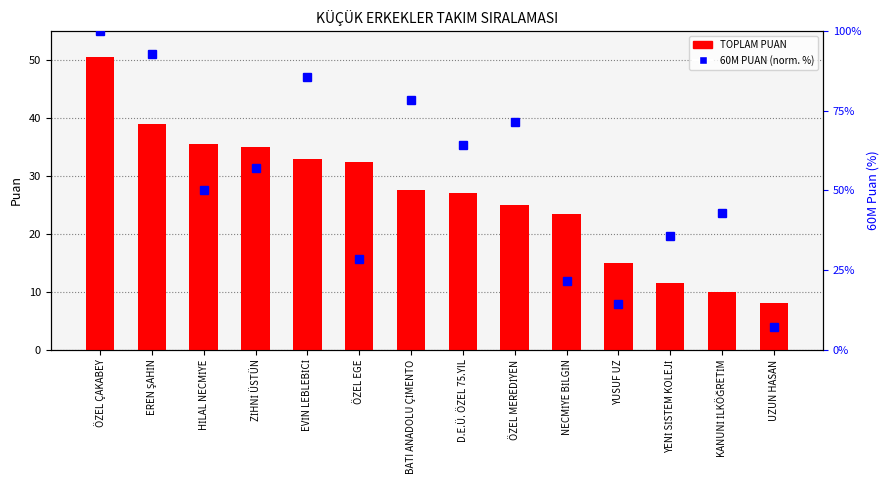

Between NECMİYE BİLGİN and D.E.Ü. ÖZEL 75.YIL, which is larger?

D.E.Ü. ÖZEL 75.YIL